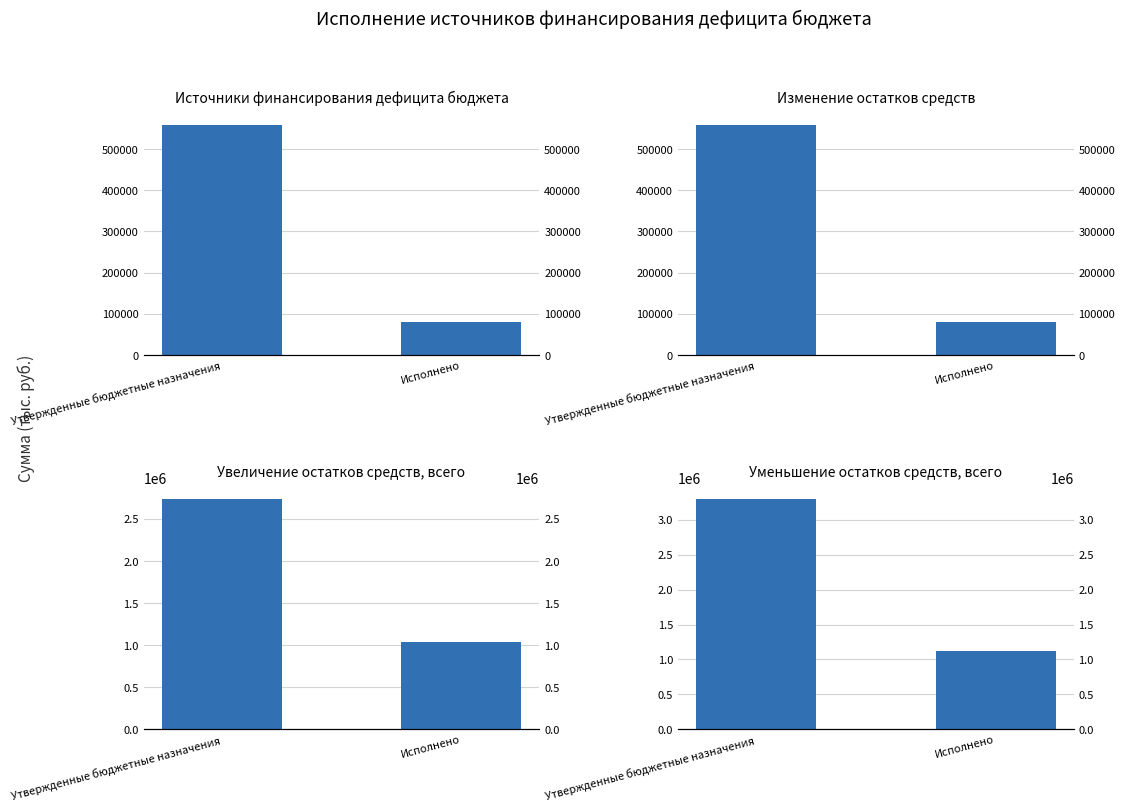

Between Исполнено and Утвержденные бюджетные назначения, which is larger?

Утвержденные бюджетные назначения